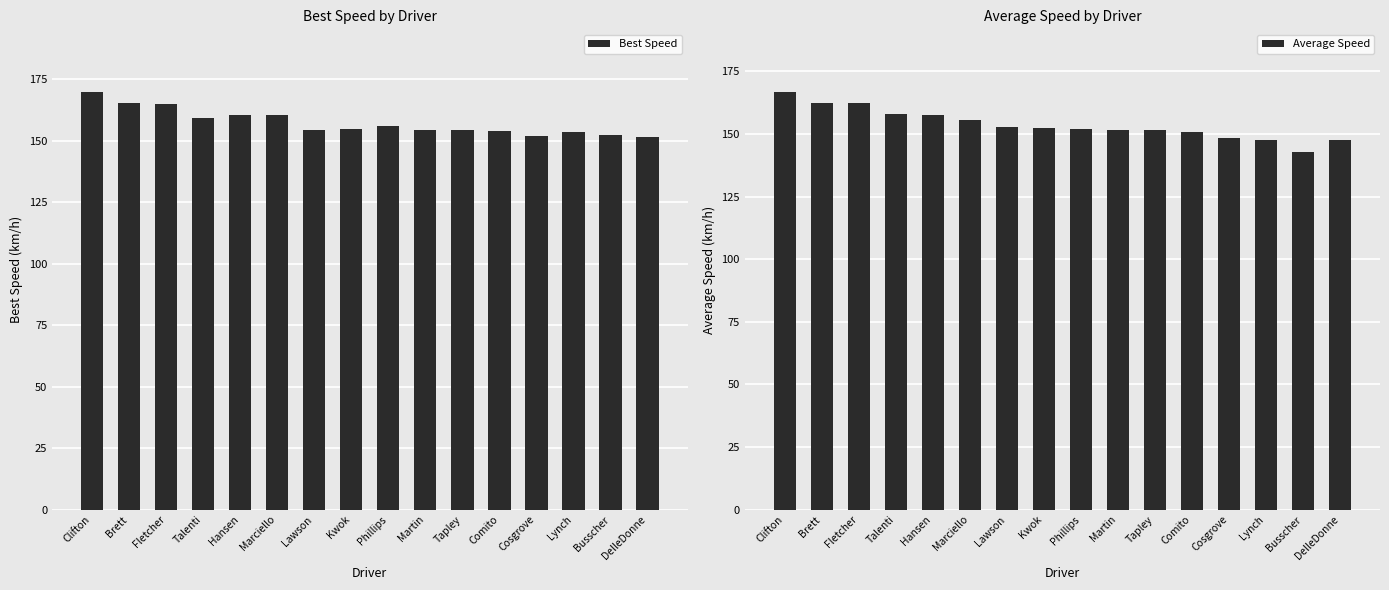

Read the Best Speed value at Brett.

165.2